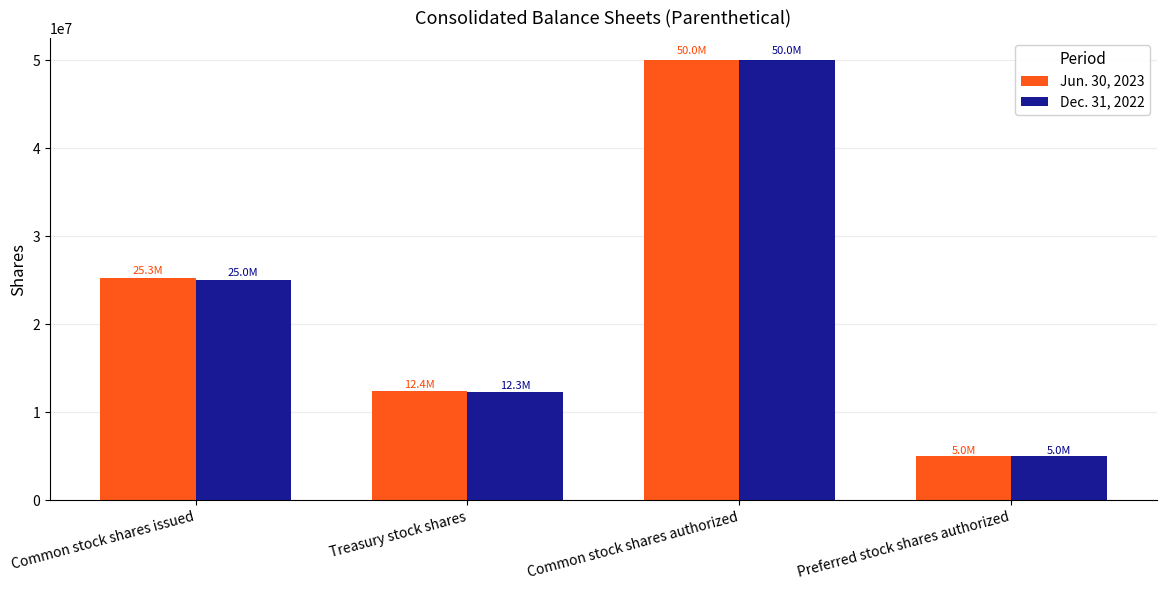

Is the value of Dec. 31, 2022 at Common stock shares authorized greater than the value of Jun. 30, 2023 at Common stock shares issued?

Yes